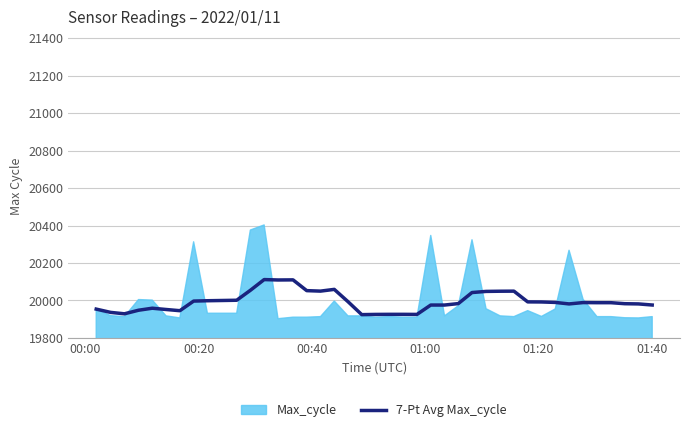

What is the minimum value for 7-Pt Avg Max_cycle?

19924.6